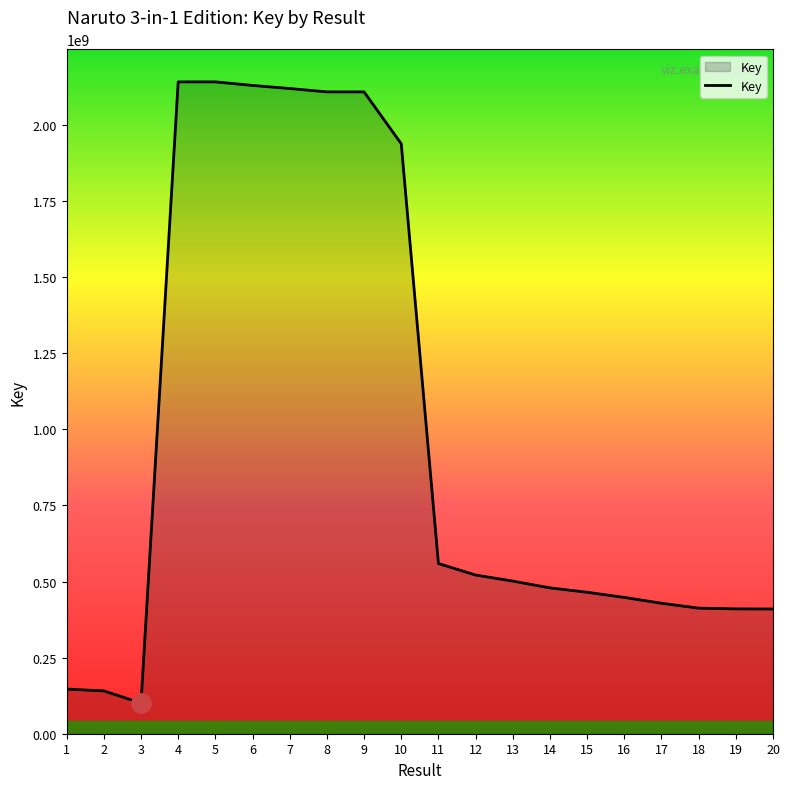

Is it true that the value at 16 is 130570544?

False